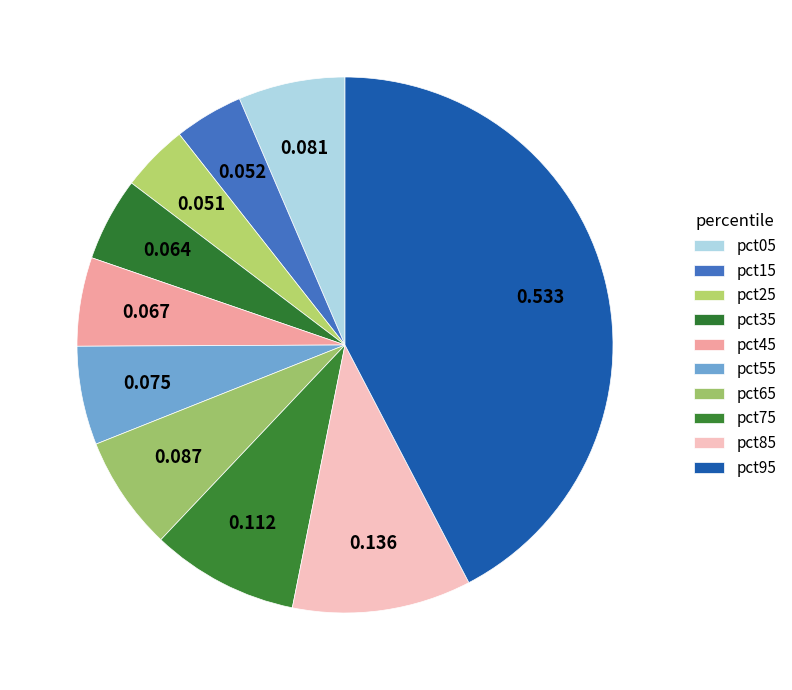

Count the number of slices in the pie.

10